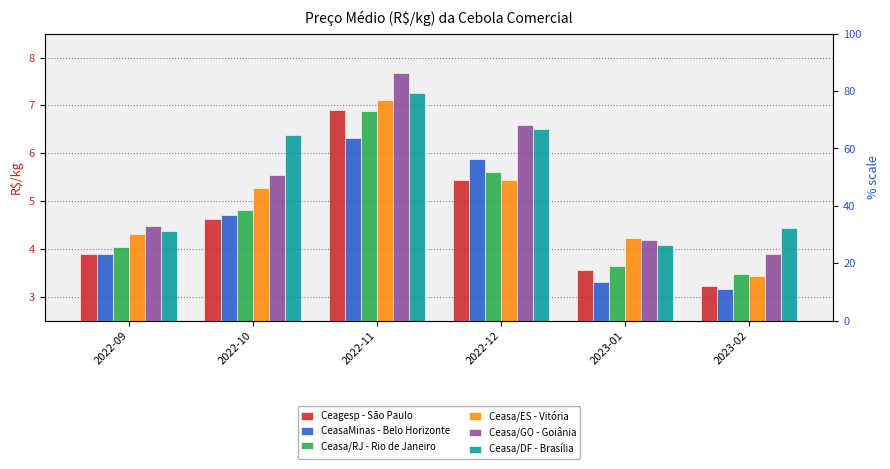

What is the value of the Ceasa/GO - Goiânia bar at the 6th from the left?

3.9